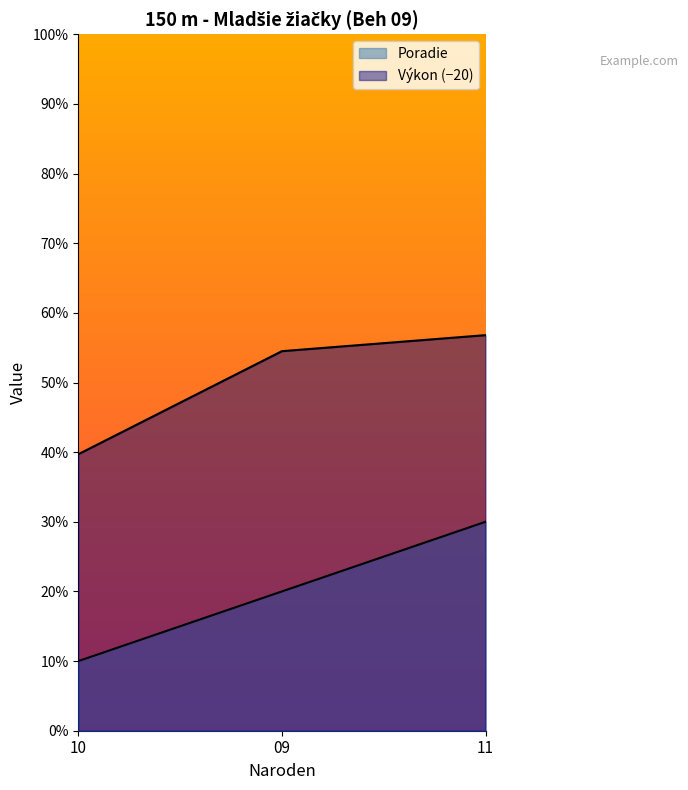

Rank the categories by Poradie value from lowest to highest.

10, 09, 11